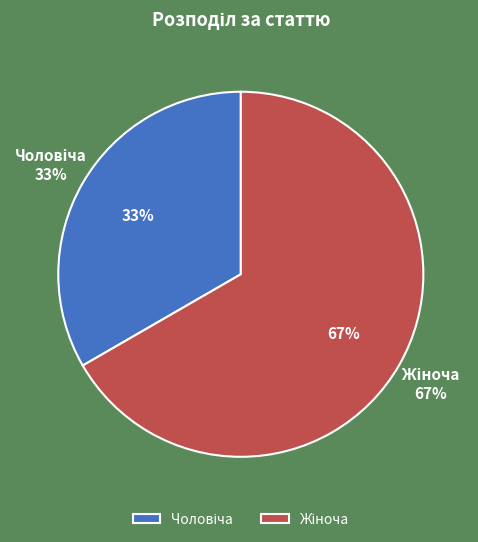

What is the smallest slice in the pie chart?

Чоловіча